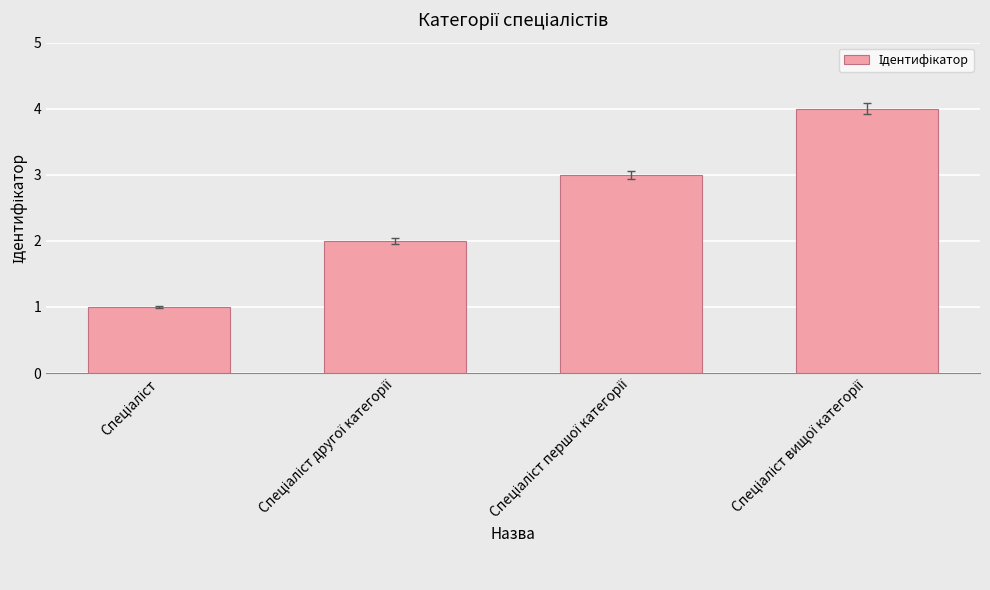

What is the minimum value shown in the chart?

1